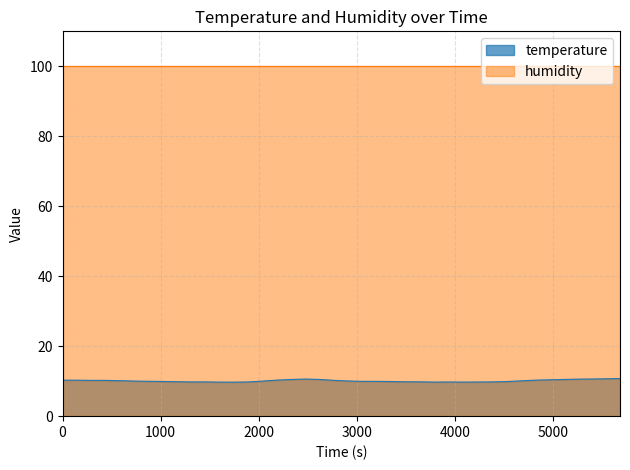

True or false: humidity and temperature intersect in this chart.

False